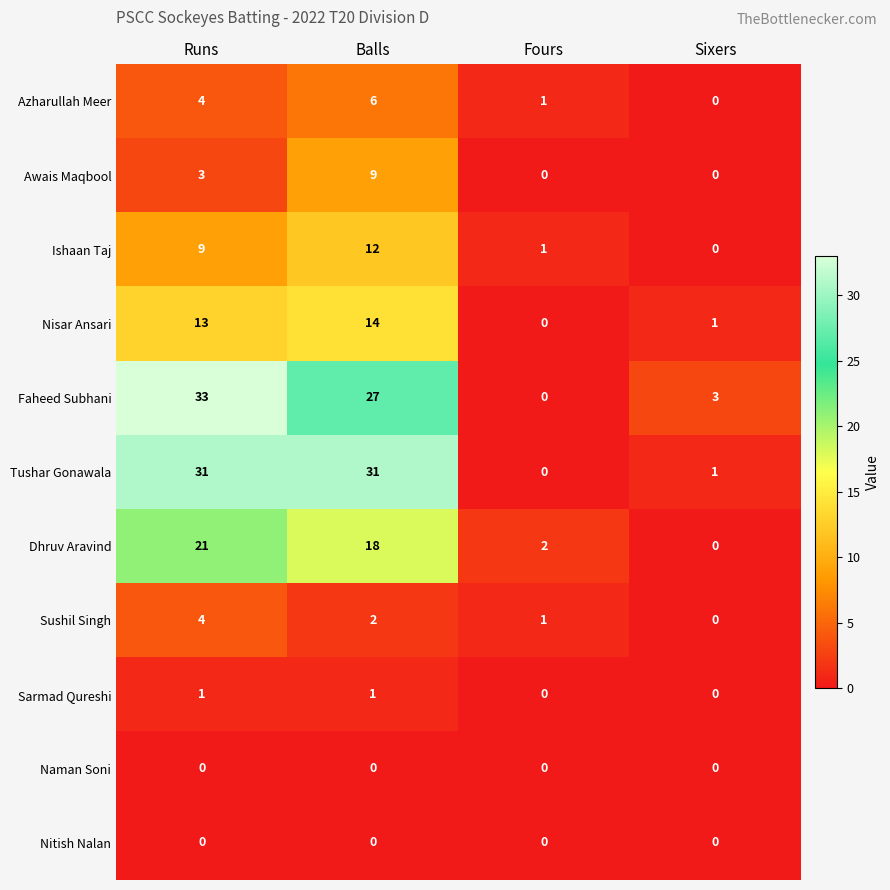

Count the number of categories in the chart.

4